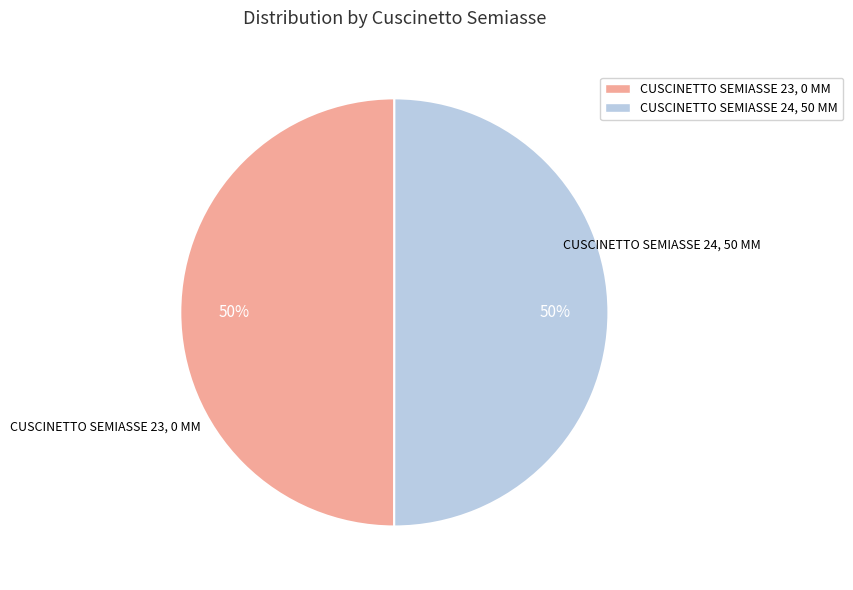

To the nearest percent, what is the combined percentage of CUSCINETTO SEMIASSE 23, 0 MM and CUSCINETTO SEMIASSE 24, 50 MM?

100%